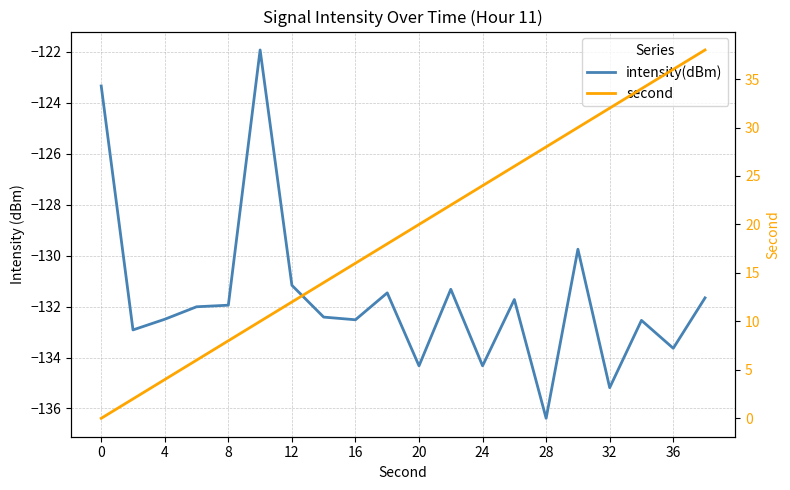

What is the sum of the intensity(dBm) values at 0 and 13?

-255.1